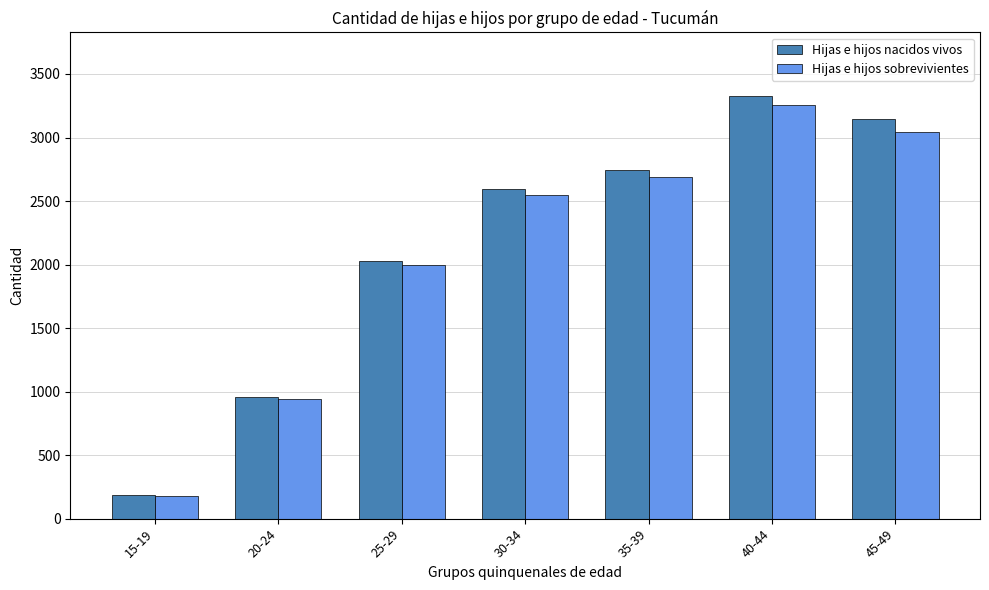

Which series has the largest total across all categories?

Hijas e hijos nacidos vivos